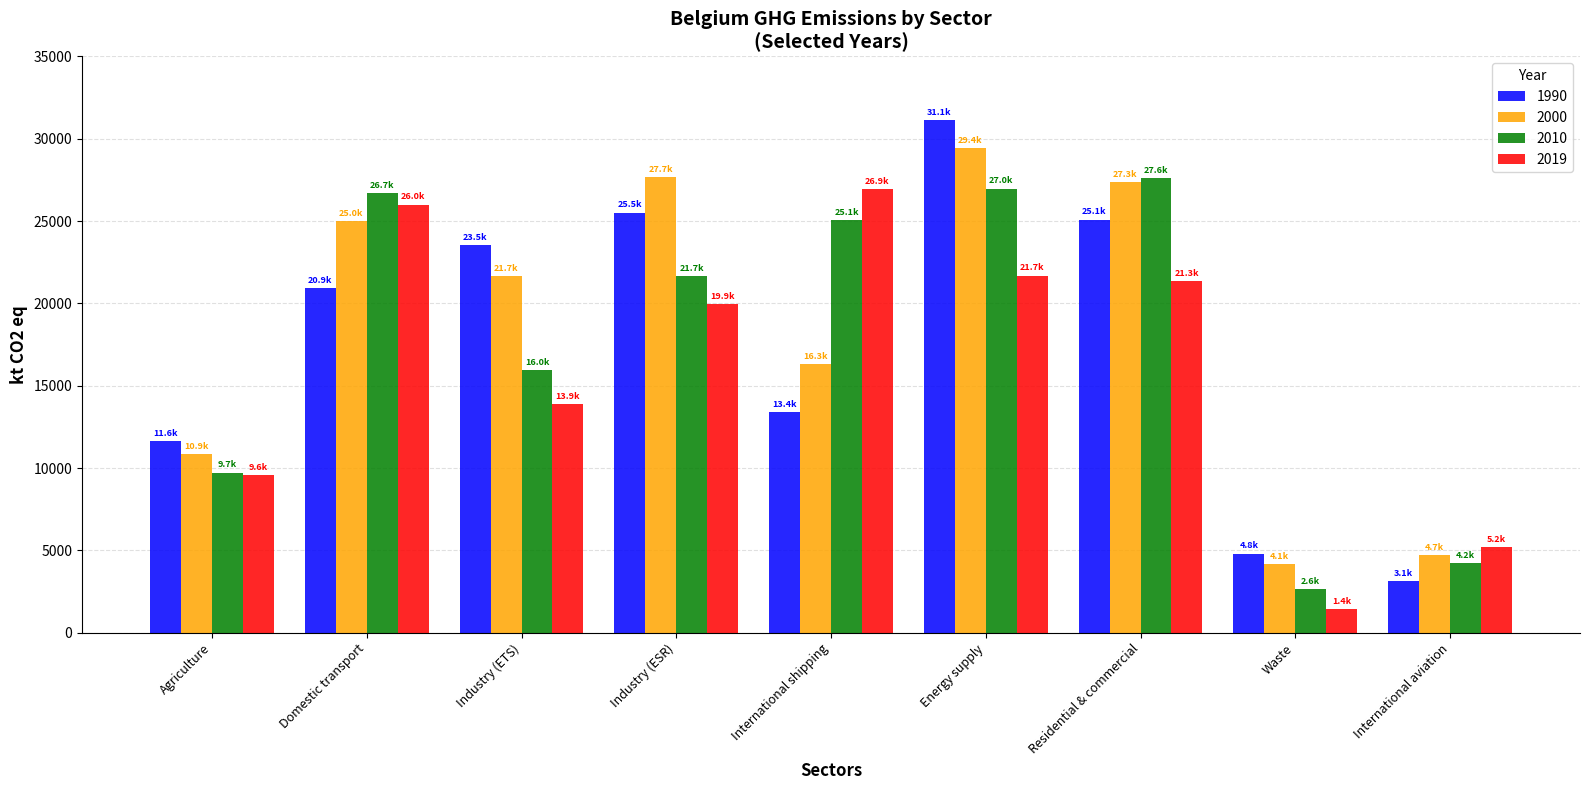

Count the number of data series in this chart.

4